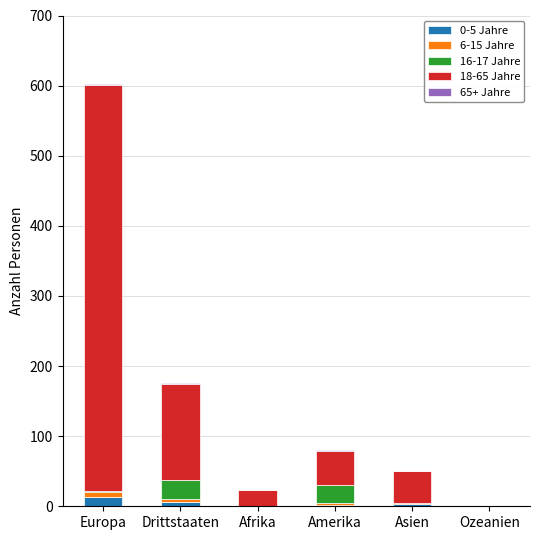

At which category is the sum across all series the highest?

Europa